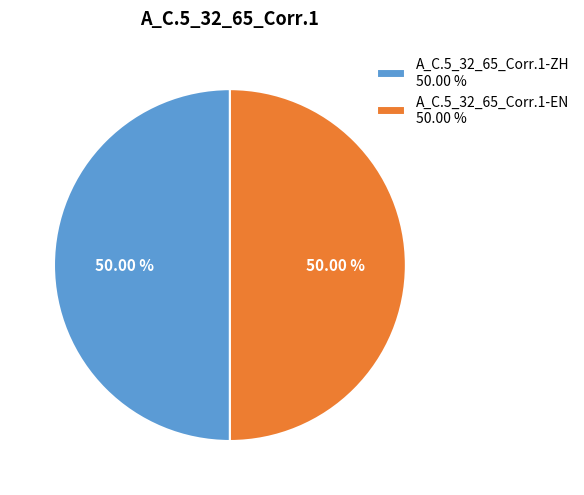

What is the ratio of the value at A_C.5_32_65_Corr.1-ZH 50.00 % to the value at A_C.5_32_65_Corr.1-EN 50.00 %?

1.0